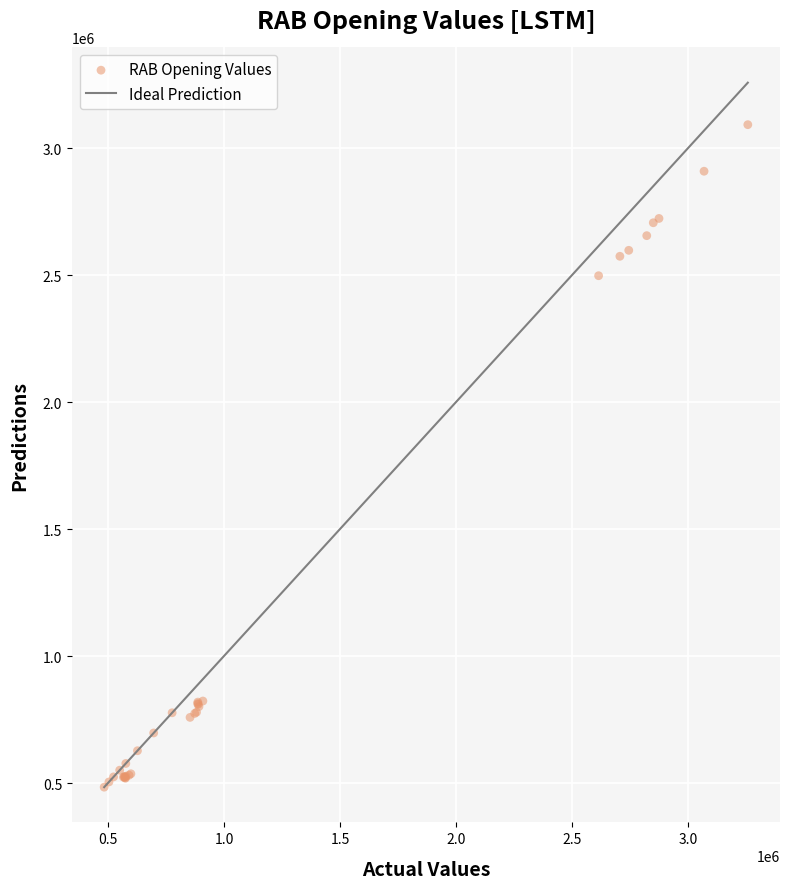

What Y value in the scatter plot is closest to 1788091?

2497680.9